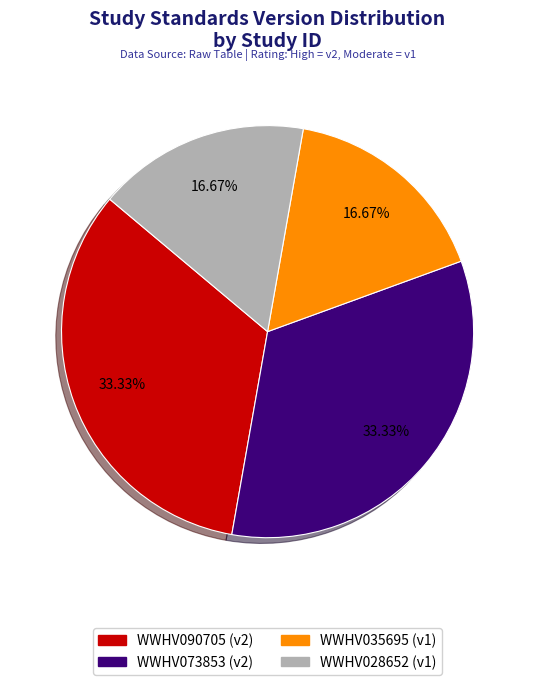

Count the number of slices in the pie.

4